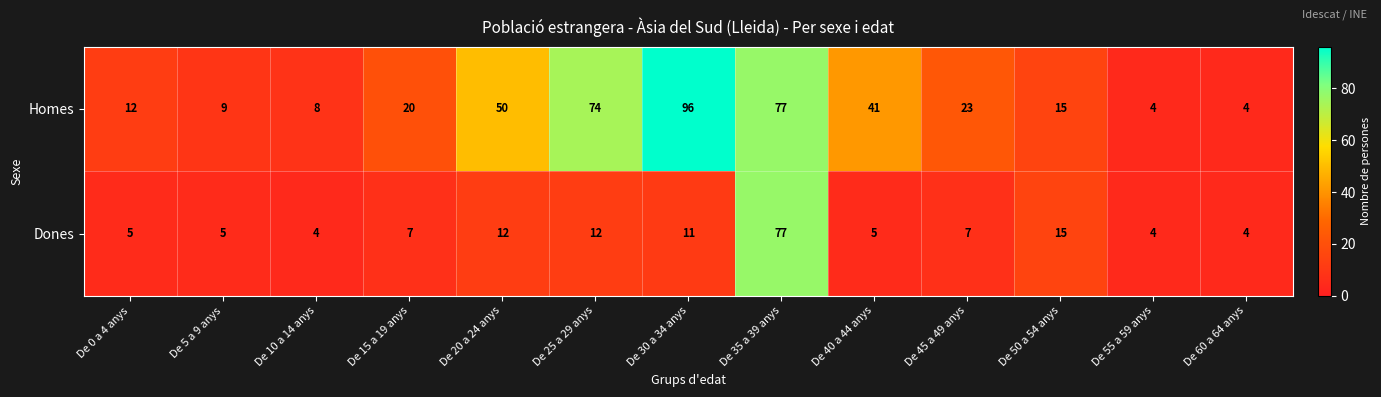

Reading left to right, extract all data points from this chart.

Homes: 12	9	8	20	50	74	96	77	41	23	15	4	4
Dones: 5	5	4	7	12	12	11	77	5	7	15	4	4